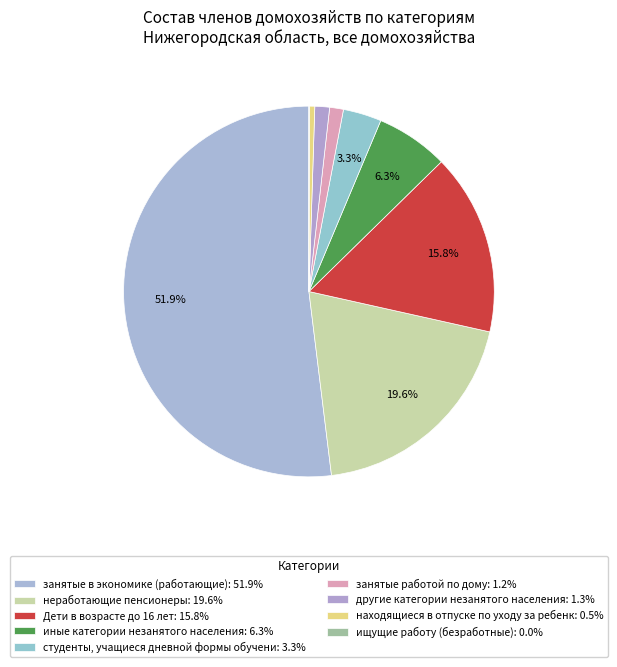

Which category has the smallest portion of the pie?

ищущие работу (безработные)